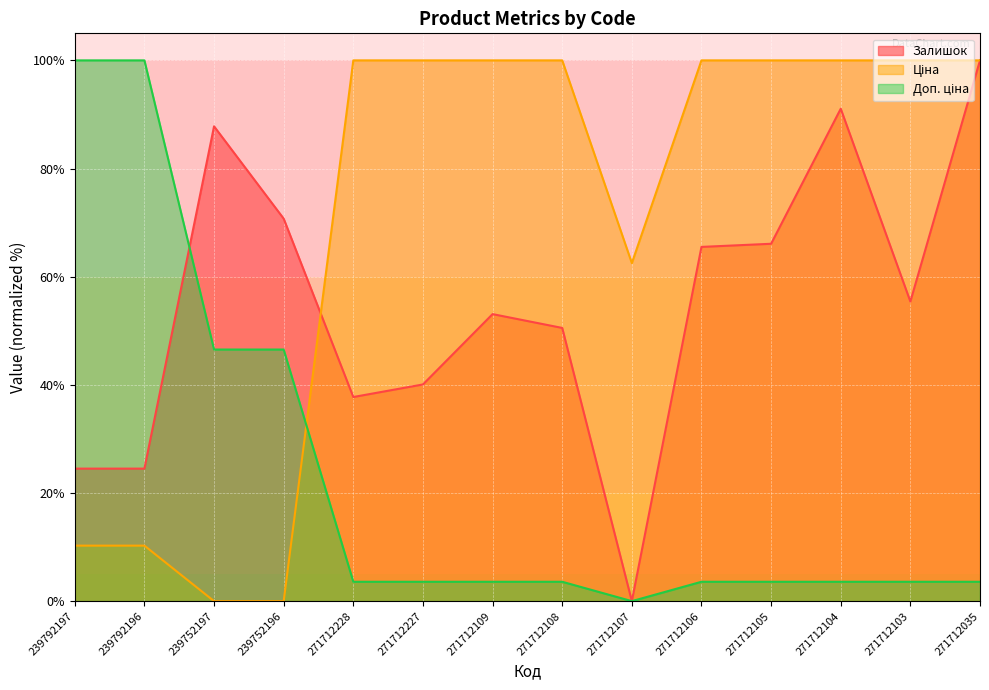

Reading left to right, transcribe all the data shown in this chart.

Залишок: 239792197=24.5	239792196=24.5	239752197=87.8	239752196=70.7	271712228=37.7	271712227=40.1	271712109=53.1	271712108=50.5	271712107=0.0	271712106=65.5	271712105=66.1	271712104=91.1	271712103=55.4	271712035=100.0
Ціна: 239792197=10.3	239792196=10.3	239752197=0.0	239752196=0.0	271712228=100.0	271712227=100.0	271712109=100.0	271712108=100.0	271712107=62.5	271712106=100.0	271712105=100.0	271712104=100.0	271712103=100.0	271712035=100.0
Доп. ціна: 239792197=100.0	239792196=100.0	239752197=46.5	239752196=46.5	271712228=3.6	271712227=3.6	271712109=3.6	271712108=3.6	271712107=0.0	271712106=3.6	271712105=3.6	271712104=3.6	271712103=3.6	271712035=3.6